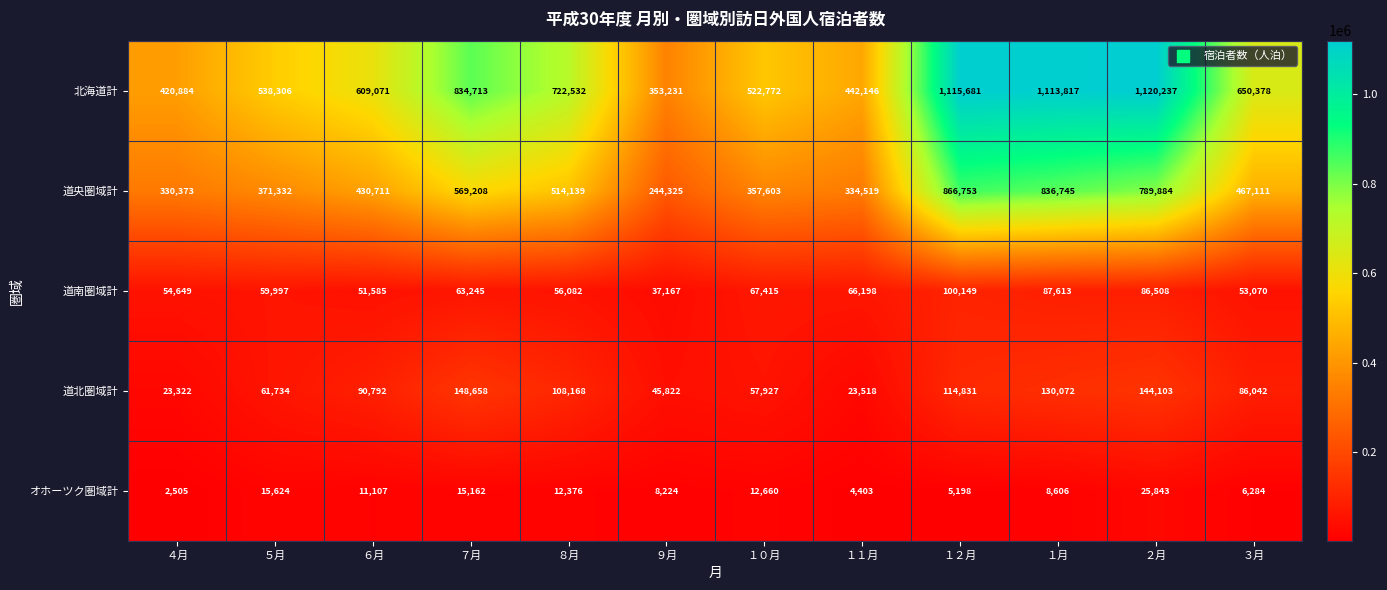

What is the maximum value shown in the chart?

1120237